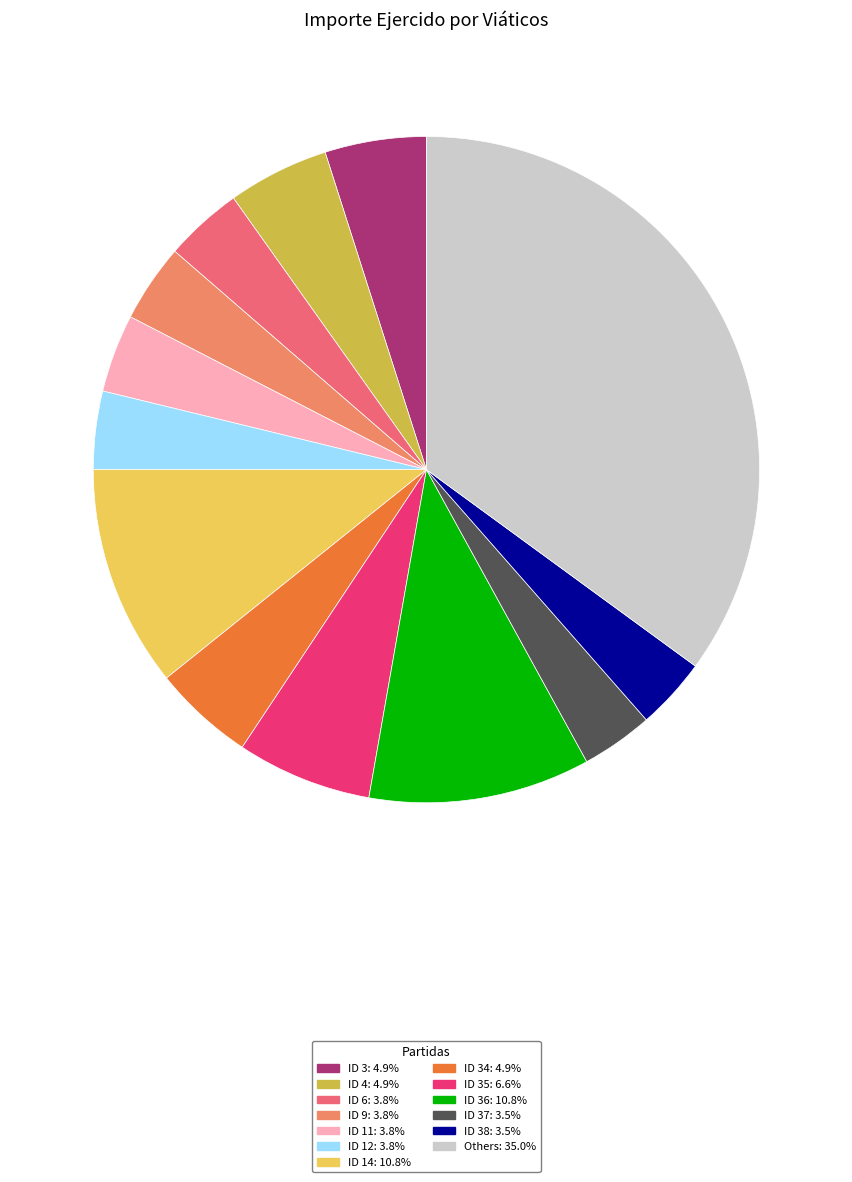

Is there any slice that represents more than half of the pie?

No